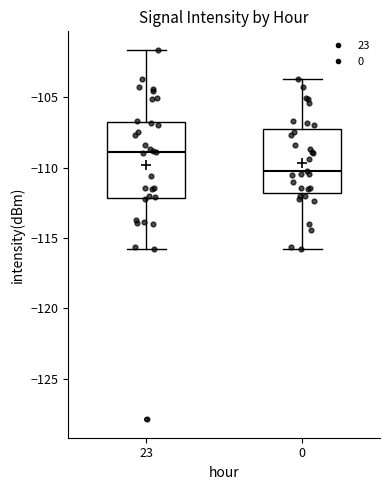

Reading left to right, transcribe this box plot: for each box, give where its median line is, the range the box spans, and where its two whiskers end, as read against the y-axis. The values are not printed on the chart, so give them approximately, as read against the axis.

23: median -109.0, box -112.0 to -106.5, whiskers -116.0 to -101.5
0: median -110.5, box -112.0 to -107.0, whiskers -116.0 to -103.5